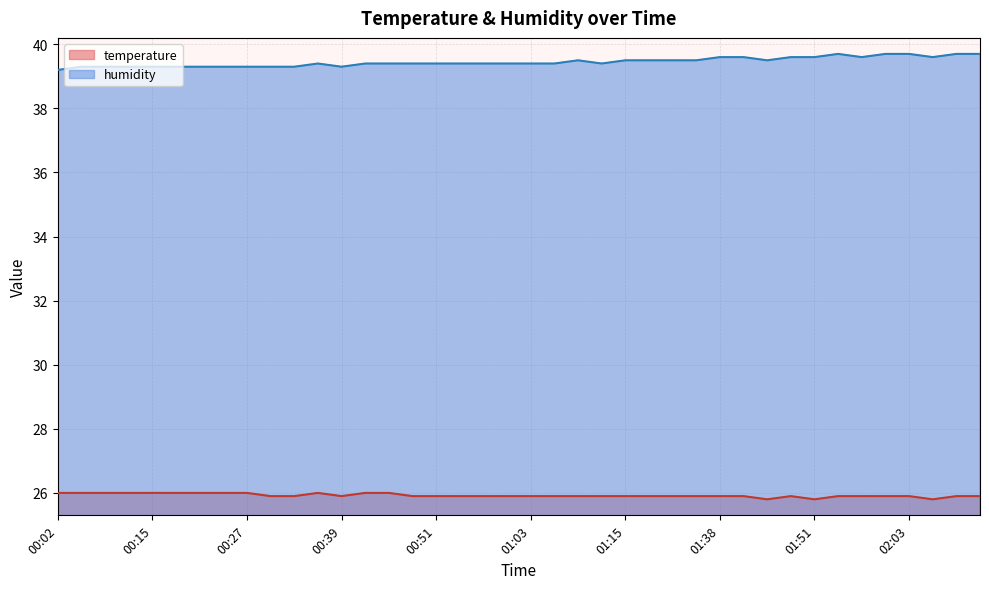

True or false: humidity and temperature intersect in this chart.

False